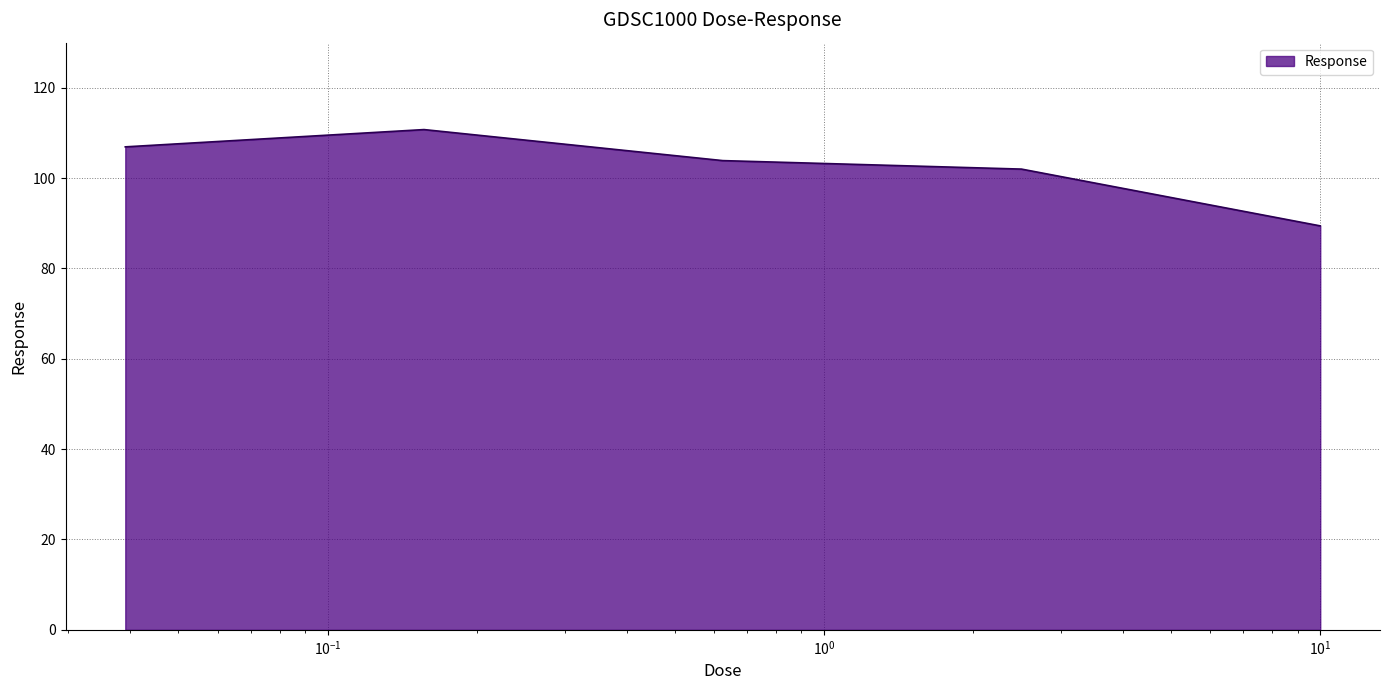

True or false: the data has more than 2 interior local peaks.

False